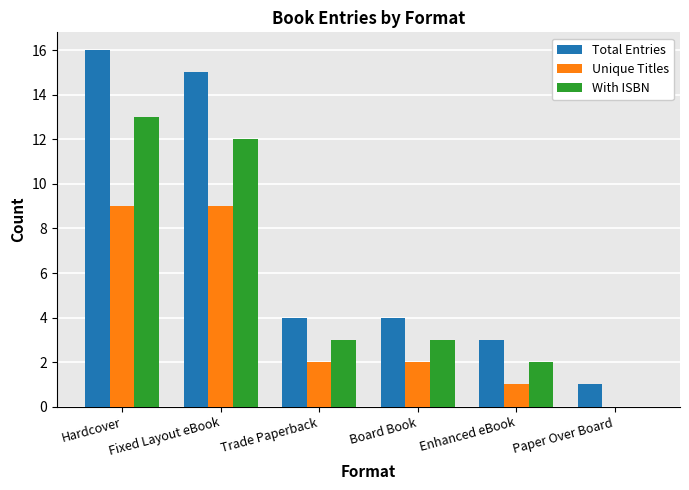

How many values in Unique Titles are above zero?

5